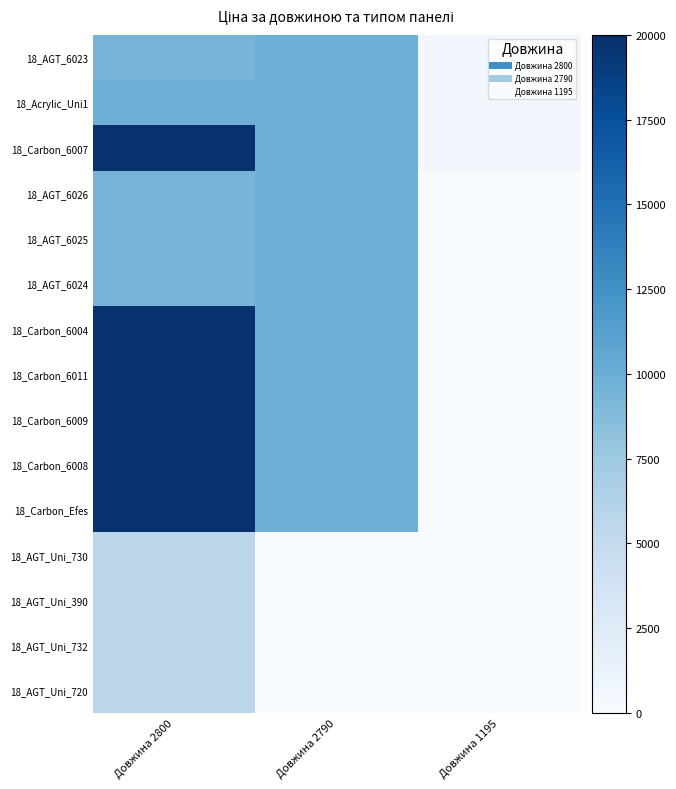

Rank the series at Довжина 1195 from lowest to highest value.

18_AGT_6026, 18_AGT_6025, 18_AGT_6024, 18_Carbon_6004, 18_Carbon_6011, 18_Carbon_6009, 18_Carbon_6008, 18_Carbon_Efes, 18_AGT_Uni_730, 18_AGT_Uni_390, 18_AGT_Uni_732, 18_AGT_Uni_720, 18_AGT_6023, 18_Acrylic_Uni1, 18_Carbon_6007